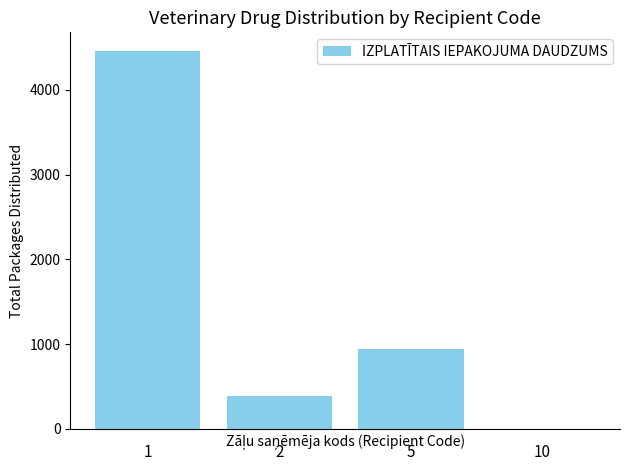

What is the difference between the second highest and second lowest values?

554